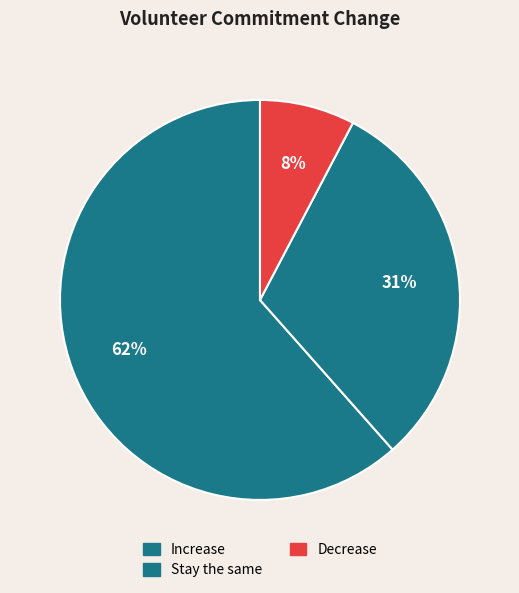

Which slice is the largest?

Increase